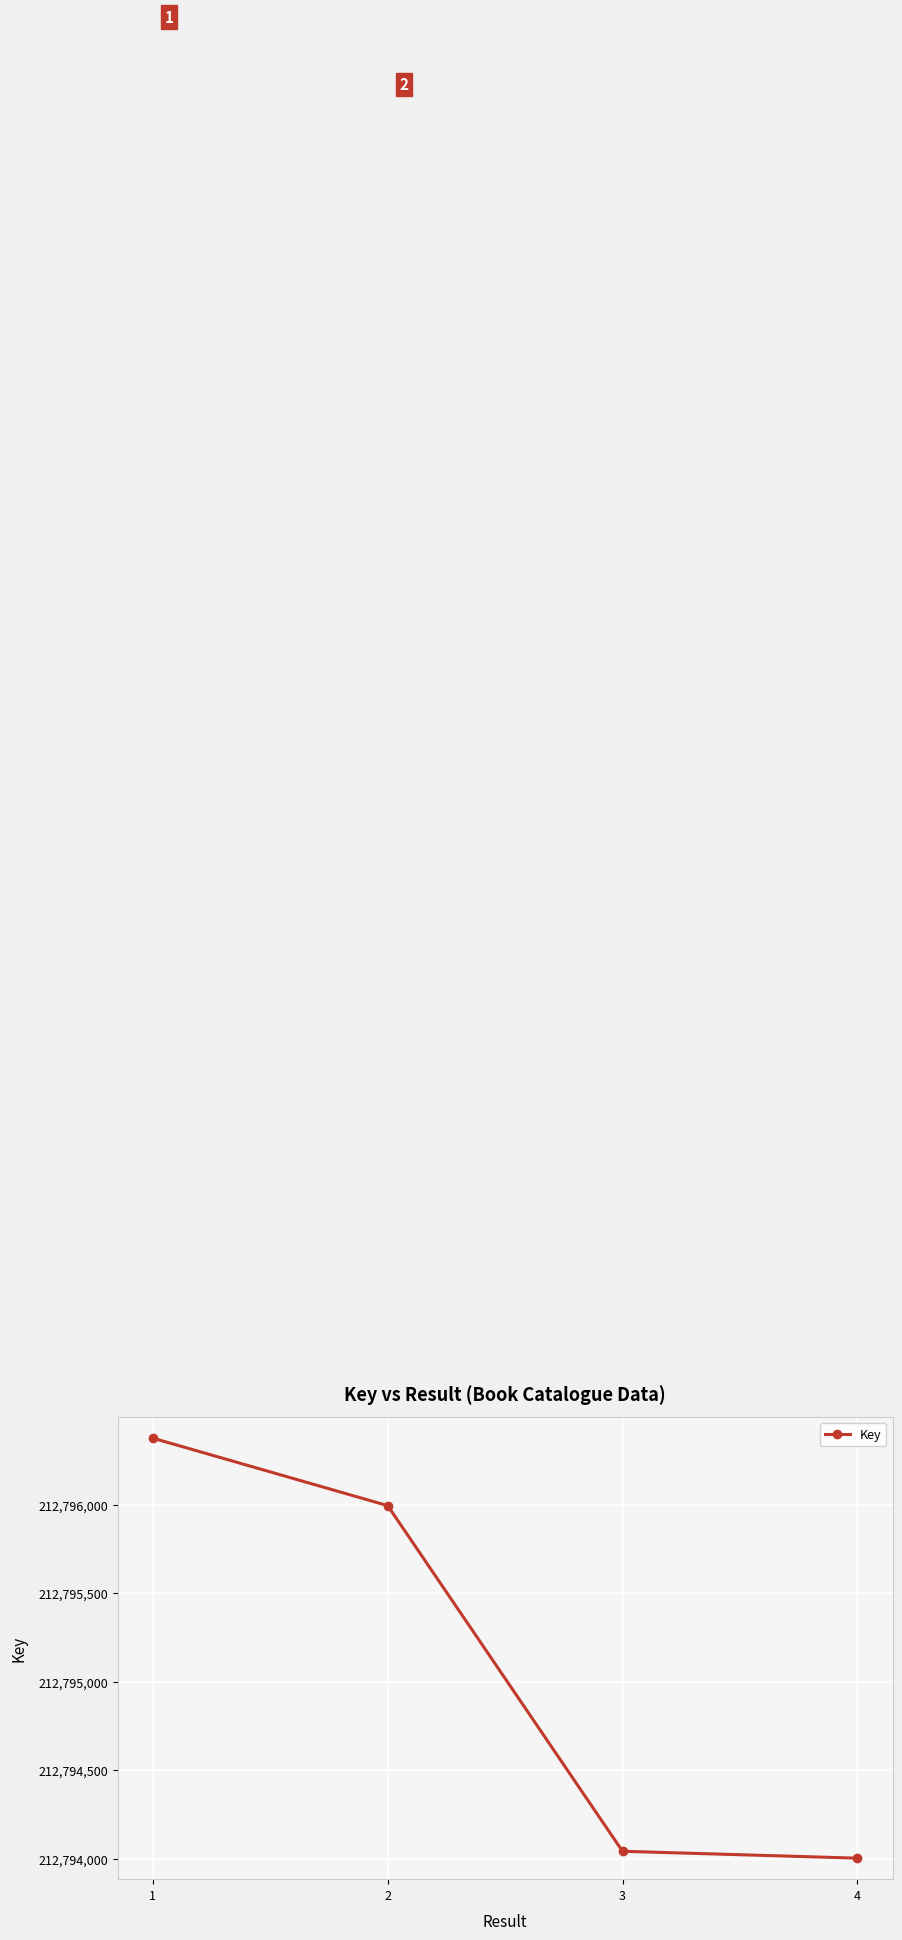

What is the value of the 1st point from the left?

212796376